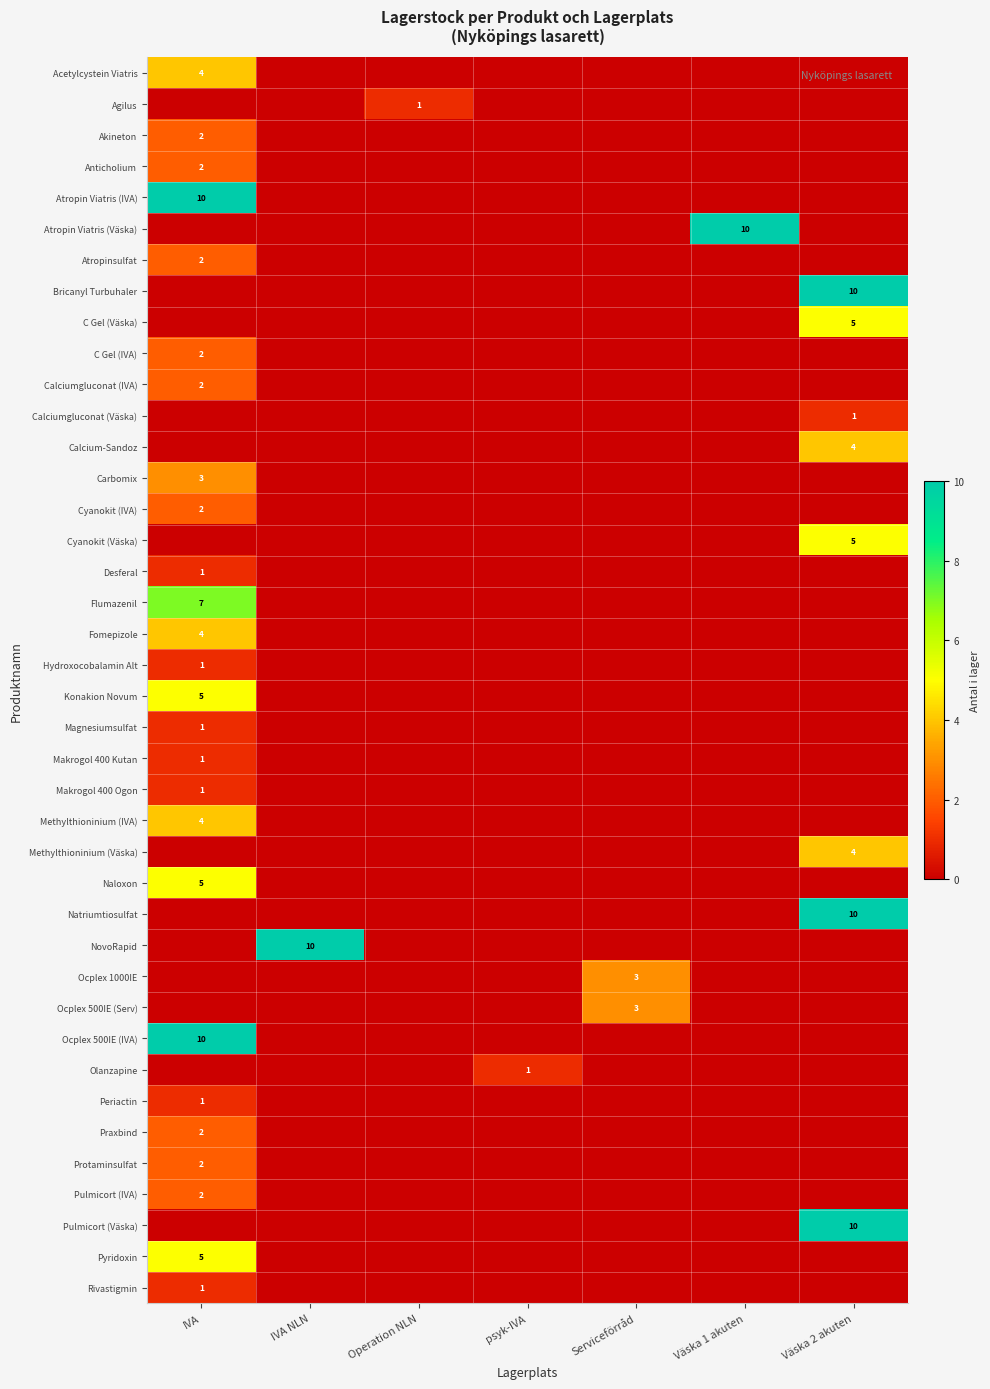

The value of Acetylcystein Viatris at IVA is 6. True or false?

False